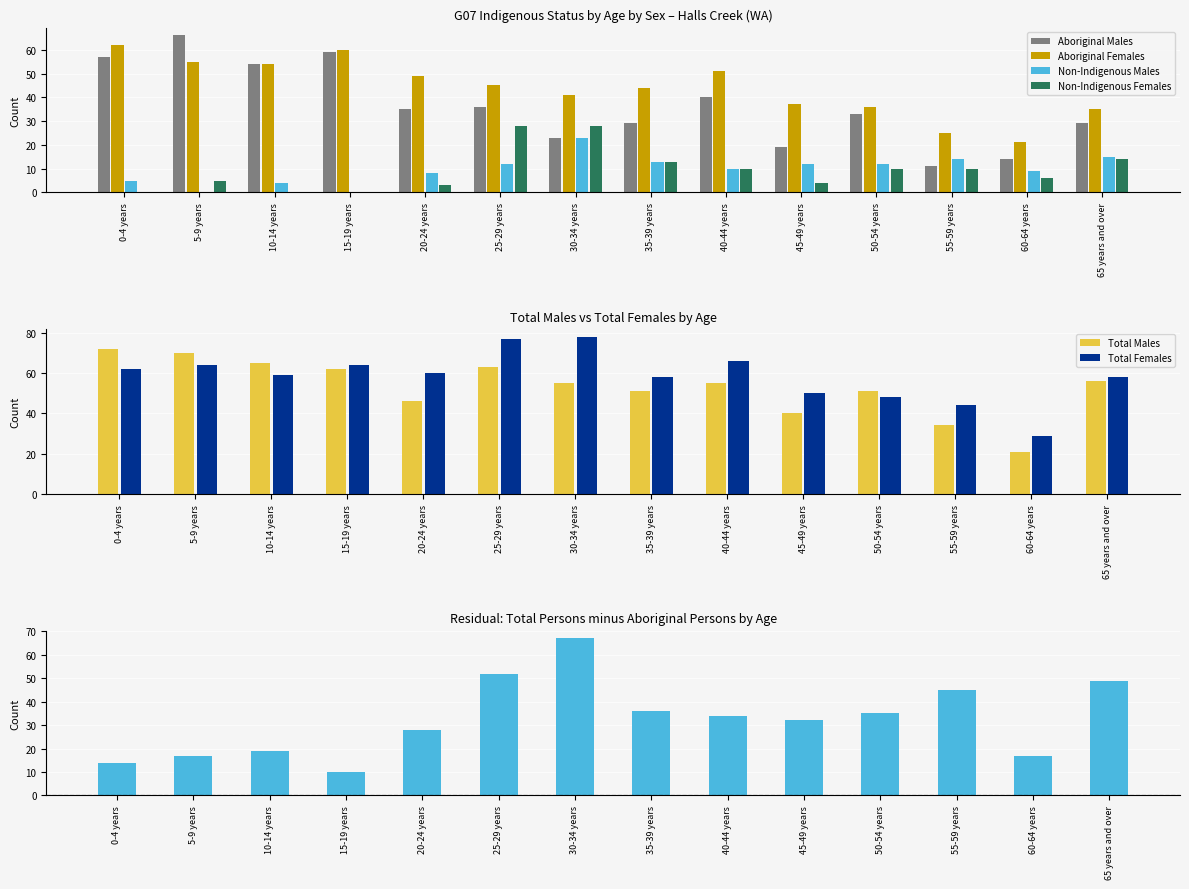

What is the average value of the Aboriginal Males series?

36